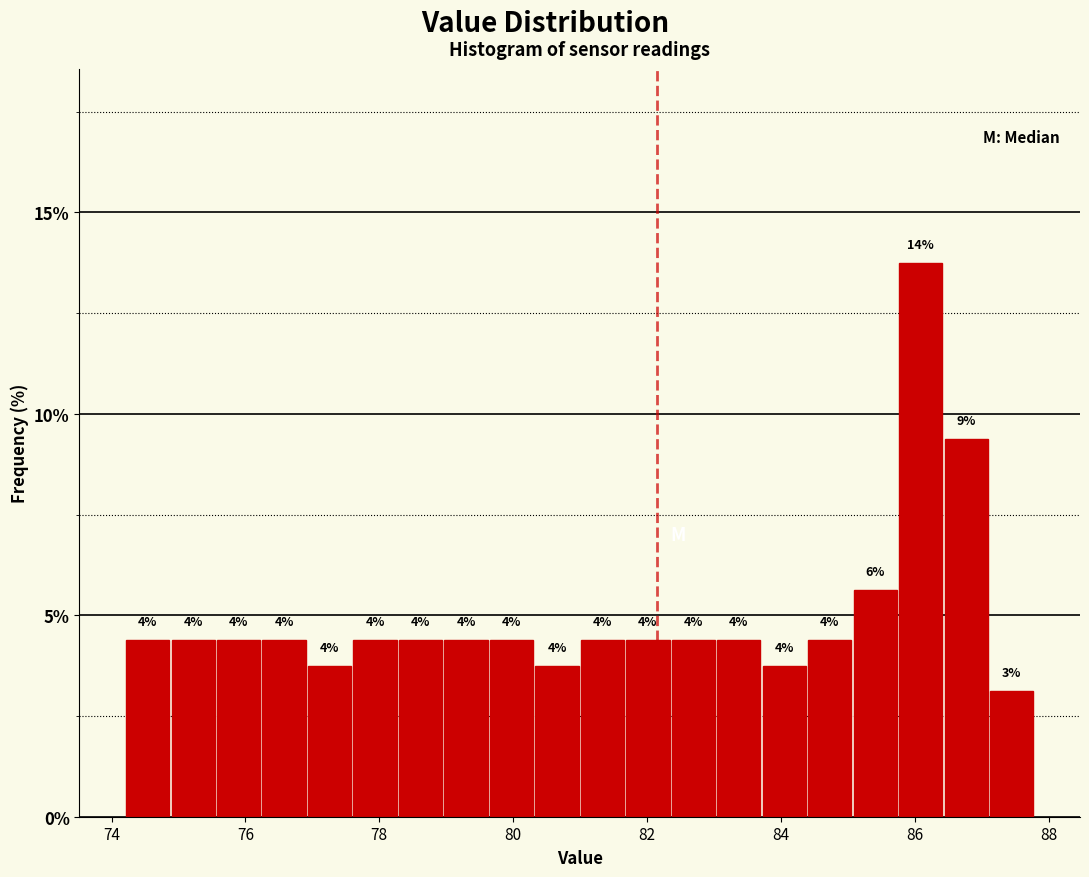

Read against the x-axis, roughly where is the centre of the tallest bar?

86.0